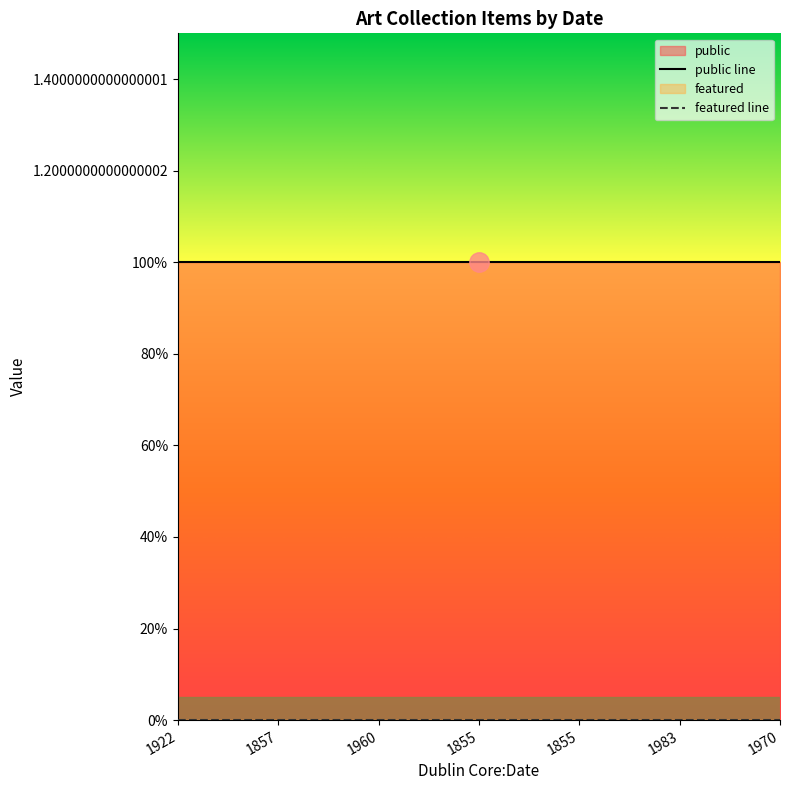

Read the public value at 1855.

1